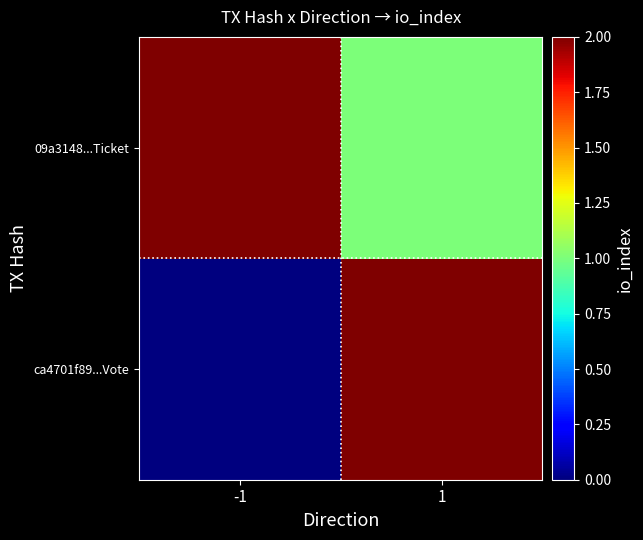

Reading left to right, what are all the values shown in this chart?

ca4701f89...Vote: -1=0	1=2
09a3148...Ticket: -1=2	1=1